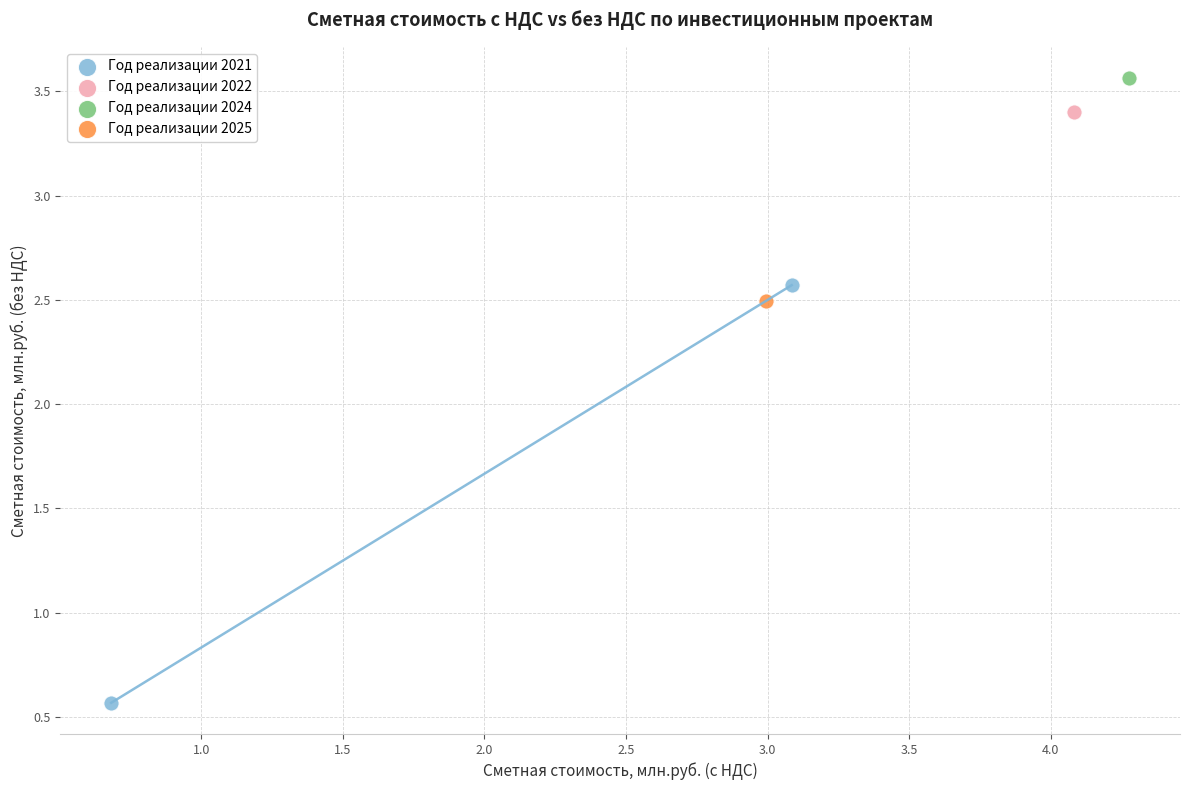

What are all the series names shown in the legend?

Год реализации 2021, Год реализации 2022, Год реализации 2024, Год реализации 2025